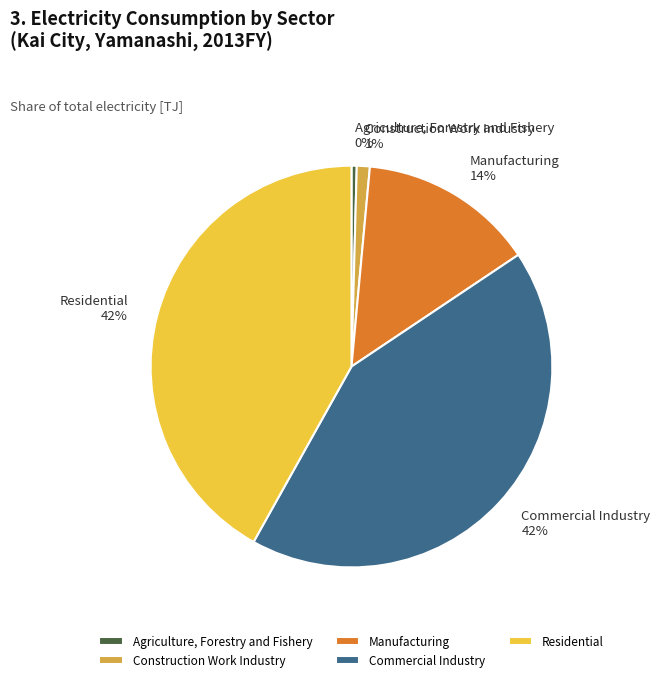

Do Manufacturing and Agriculture, Forestry and Fishery together represent more than half of the pie?

No